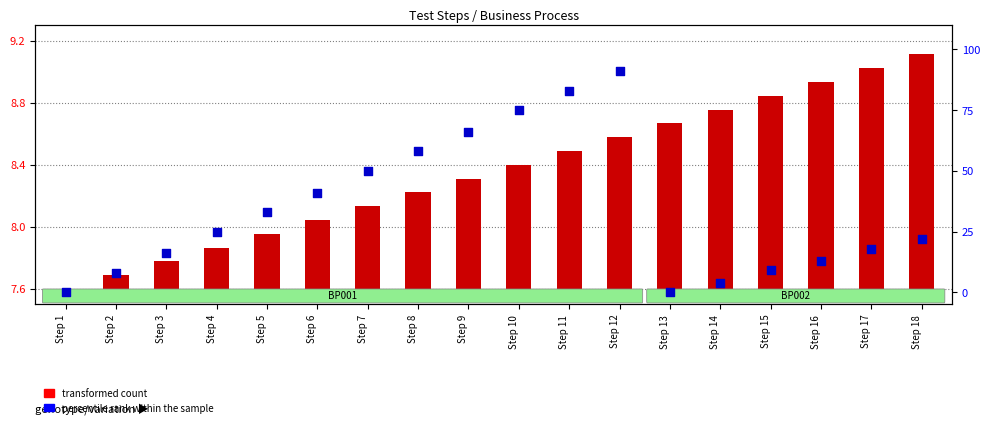

Which series has the largest total across all categories?

percentile rank within the sample